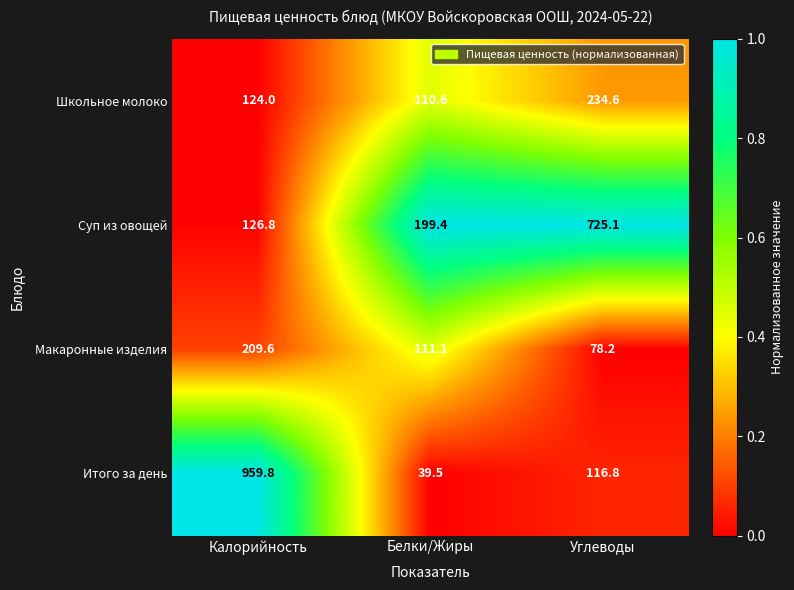

What is the total value across all series at Углеводы?

1154.7